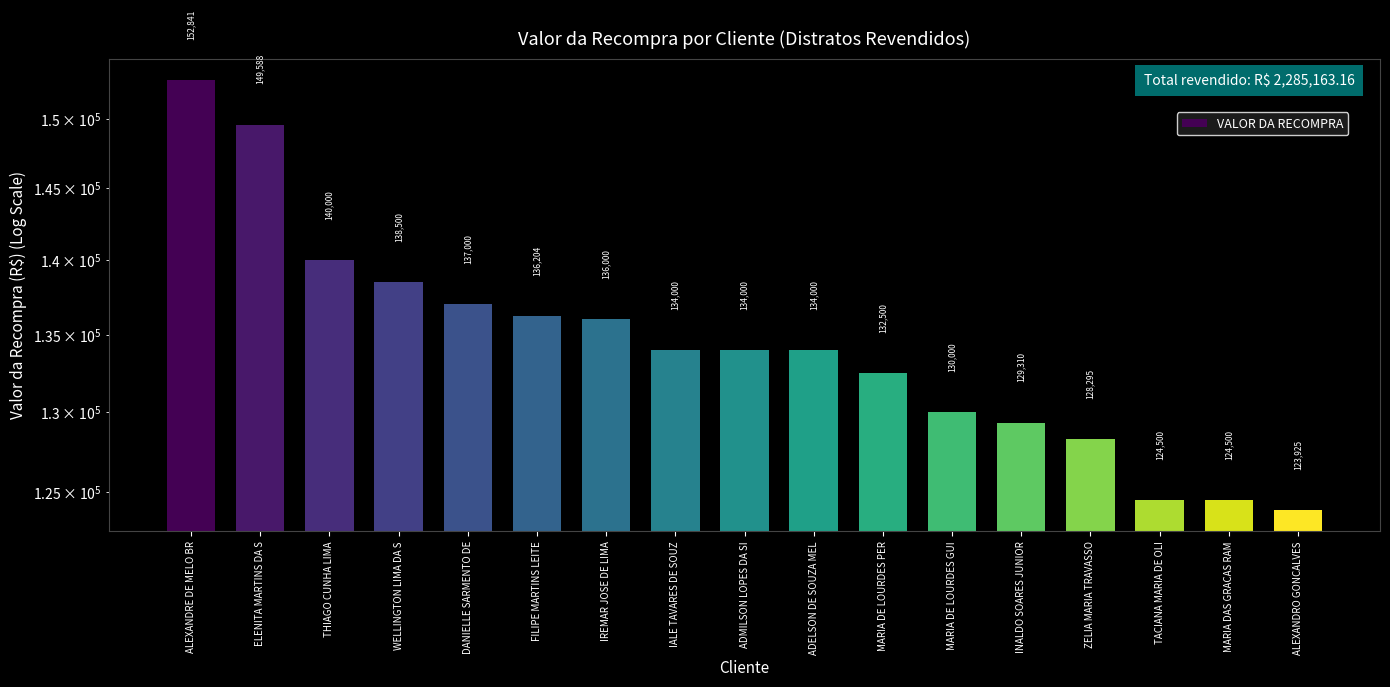

The value at THIAGO CUNHA LIMA is 140000.0. True or false?

True